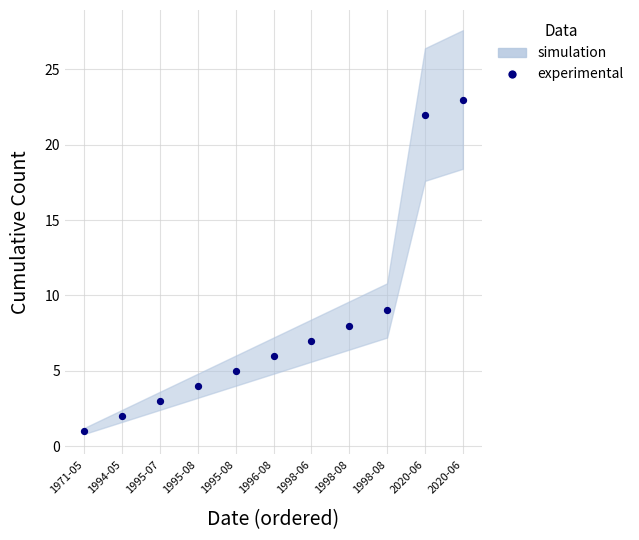

What Y value in the scatter plot is closest to 12?

9